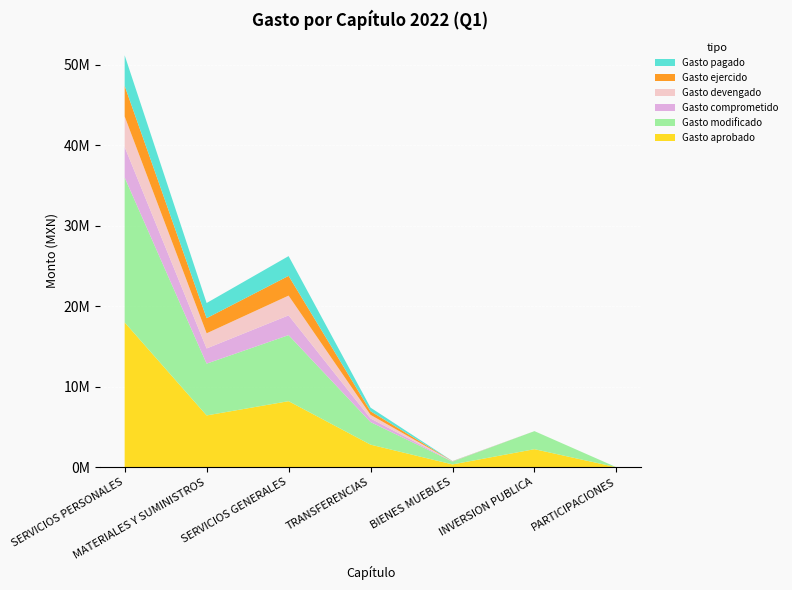

Reading right to left, transcribe all the data shown in this chart.

Gasto aprobado: 0	2242409	348812	2805649	8206163	6436002	17994906
Gasto modificado: 0	2242409	348812	2805649	8206163	6436002	17994906
Gasto comprometido: 0	0	16762	448025	2454021	1882561	3797346
Gasto devengado: 0	0	16762	448025	2454021	1882561	3797346
Gasto ejercido: 0	0	16762	448025	2454021	1882561	3797346
Gasto pagado: 0	0	16762	448025	2454021	1882561	3797346